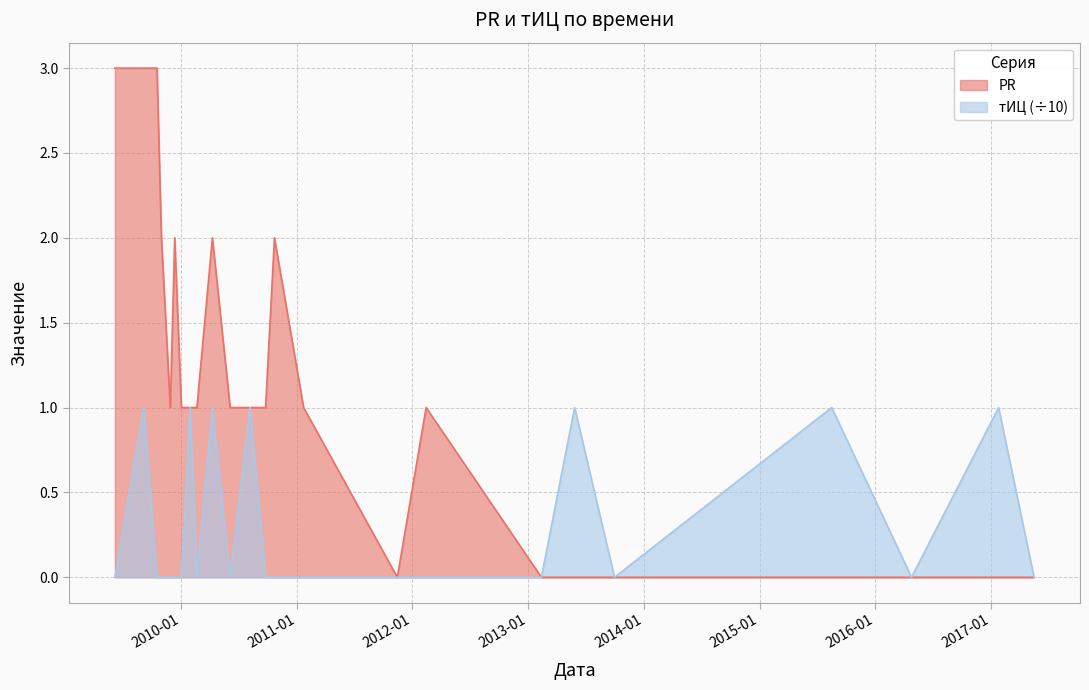

What is the label of the 13th point from the left?

2010-09-24